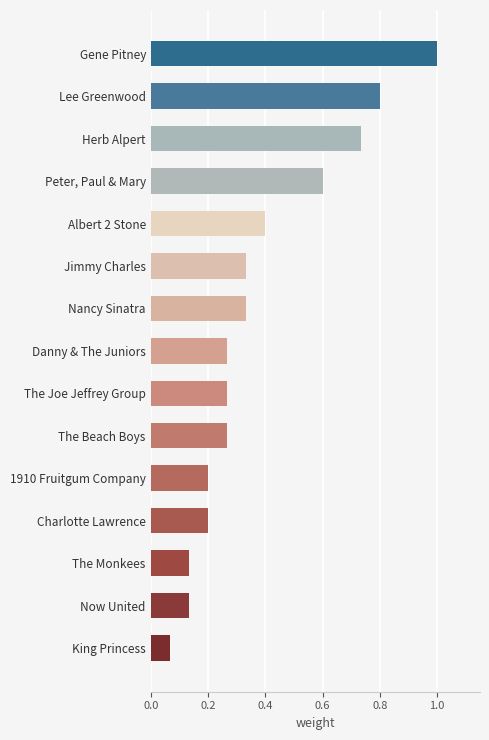

Between The Joe Jeffrey Group and Peter, Paul & Mary, which is larger?

Peter, Paul & Mary